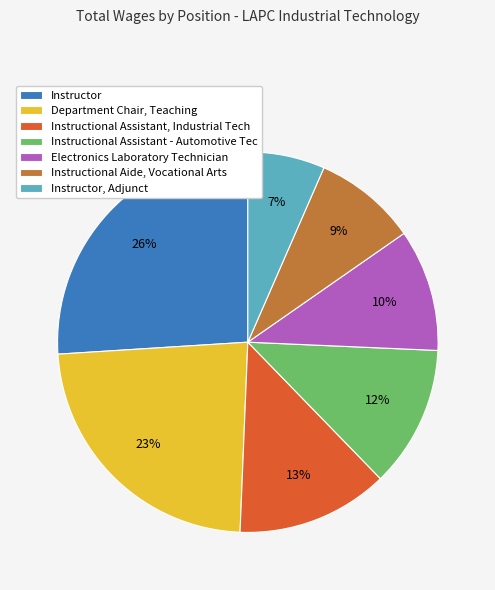

Between Instructor, Adjunct and Instructional Assistant - Automotive Tec, which is larger?

Instructional Assistant - Automotive Tec